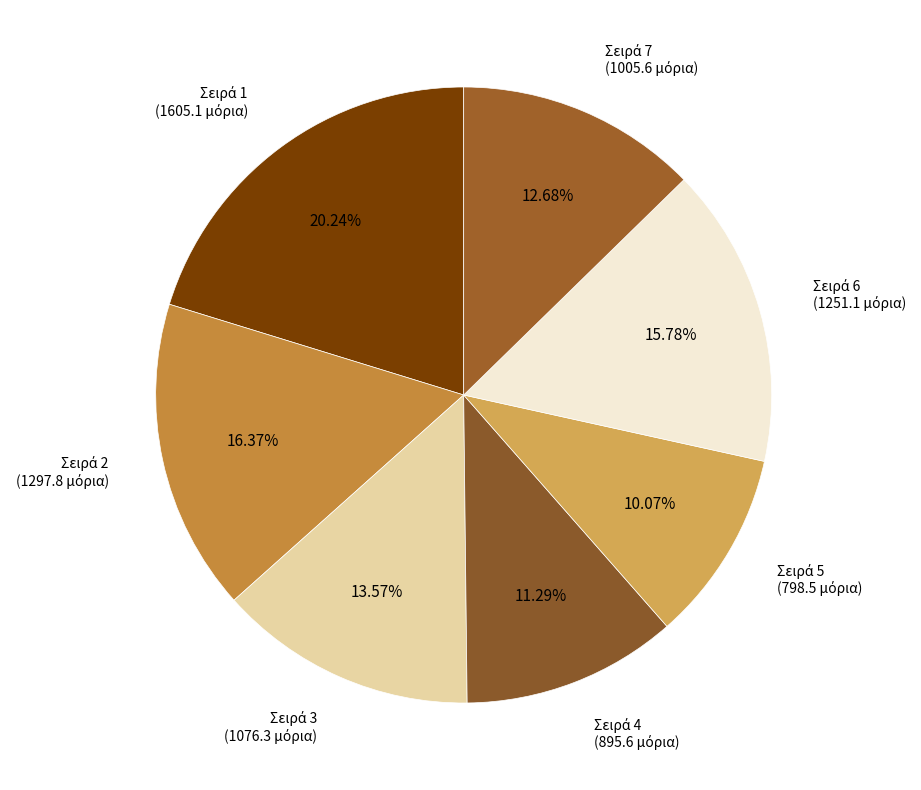

Does any single category account for the majority?

No